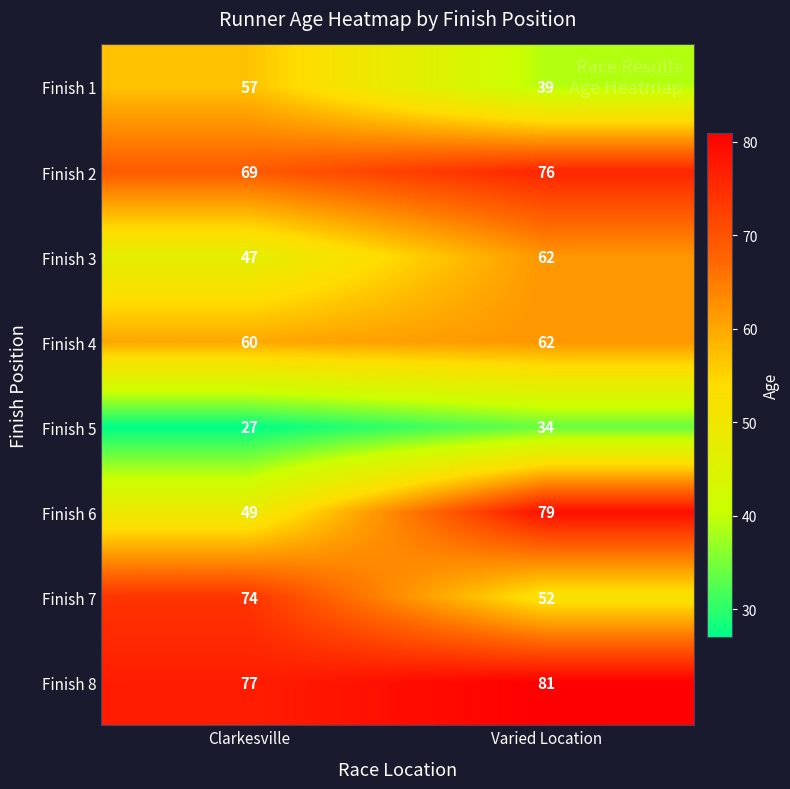

The Finish 3 series shows 14 at Varied Location. True or false?

False